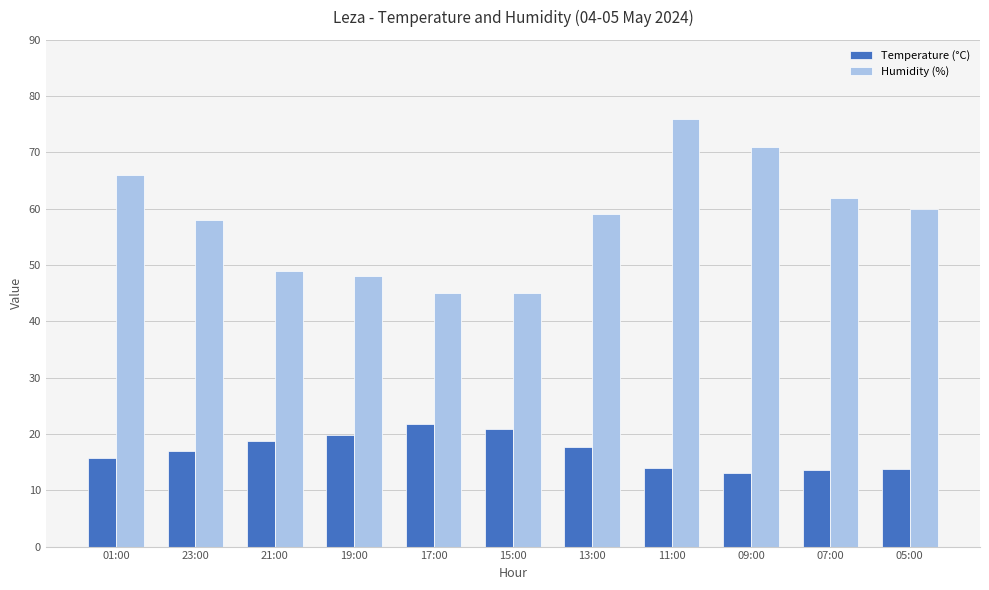

How many series are shown in this chart?

2